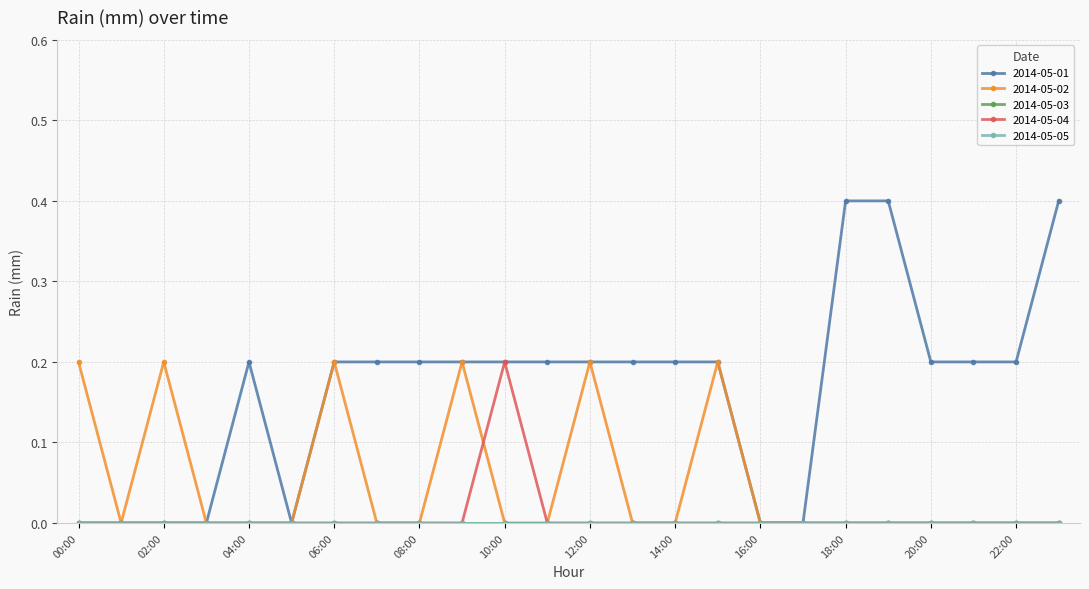

How many interior local valleys does the 2014-05-01 series have?

1